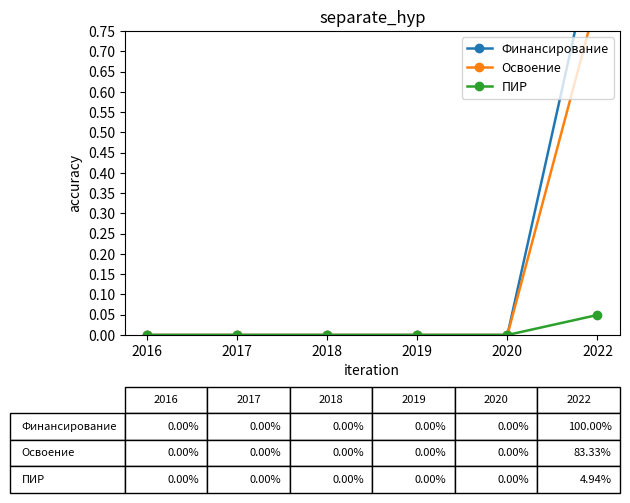

Rank the categories by ПИР value from lowest to highest.

2016, 2017, 2018, 2019, 2020, 2022